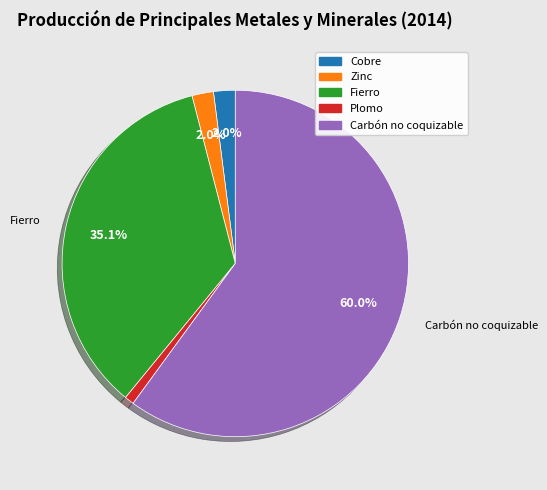

How many slices are in this pie chart?

5